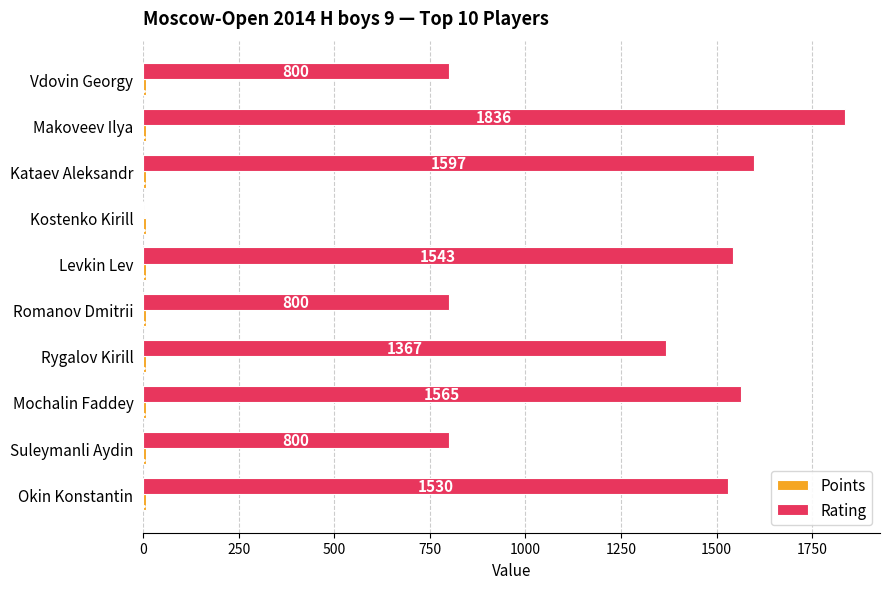

What is the greatest value displayed?

1836.0